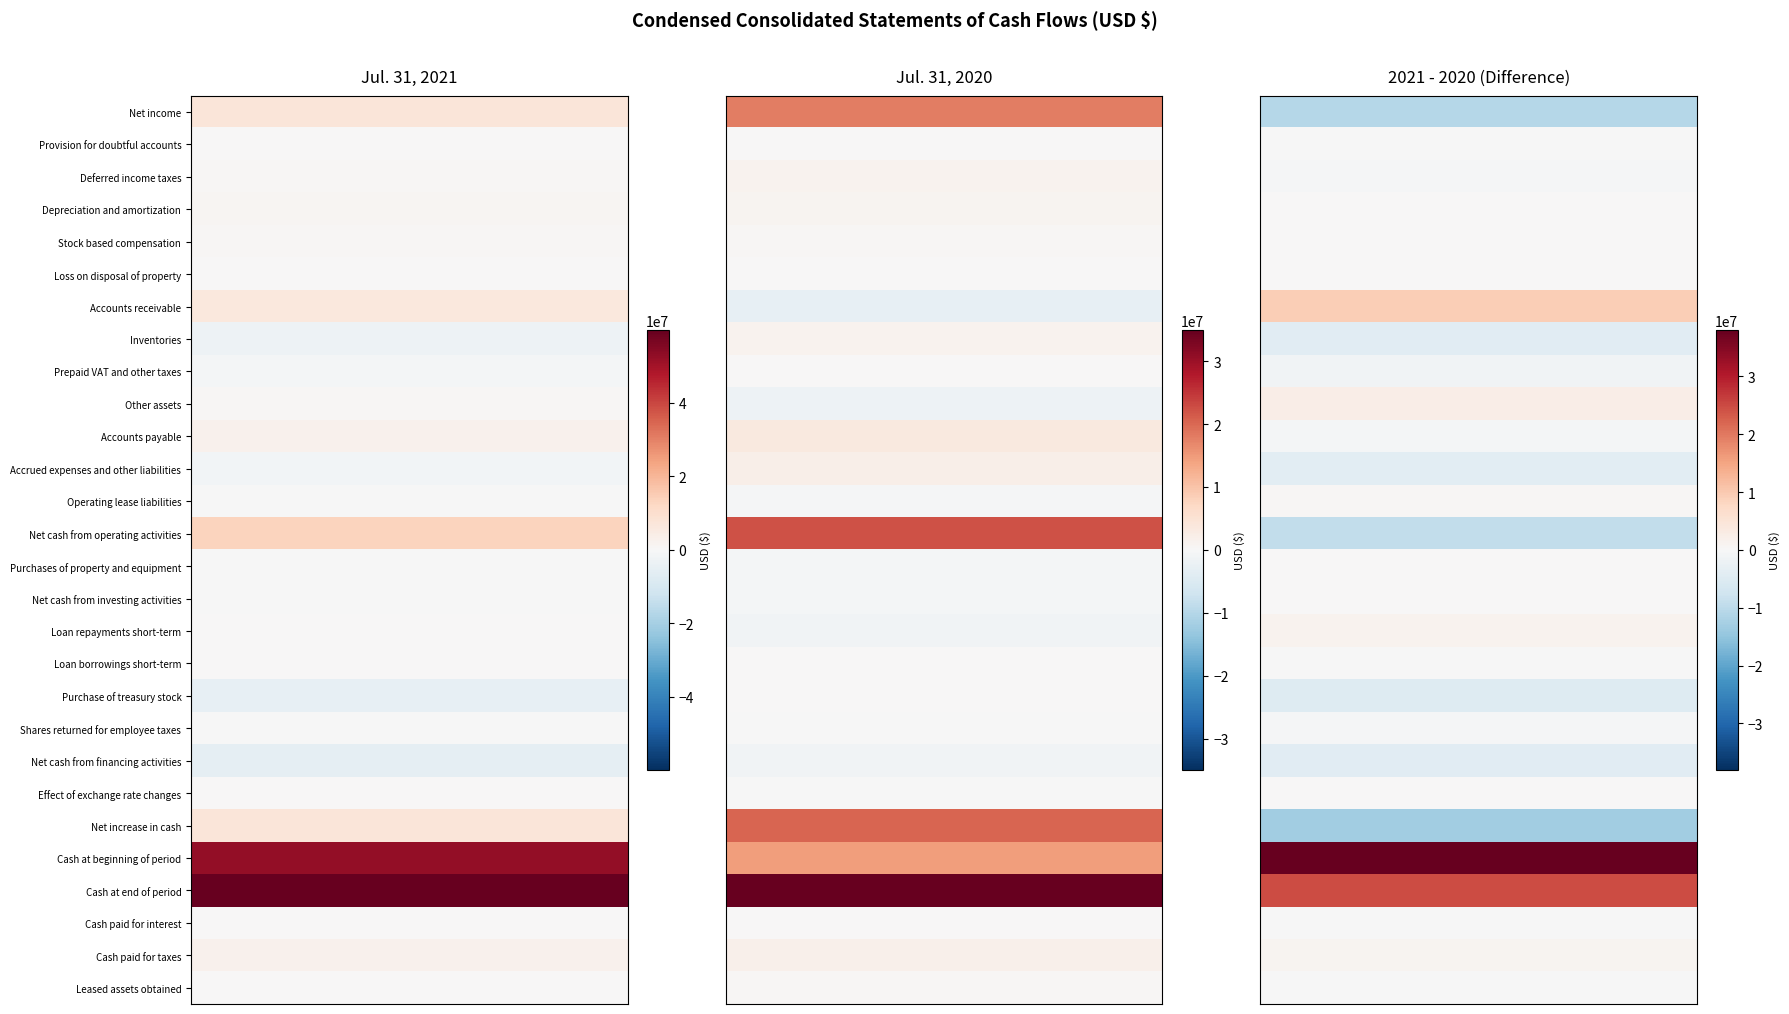

What is the spread (max minus min) of values at 1?

37788000